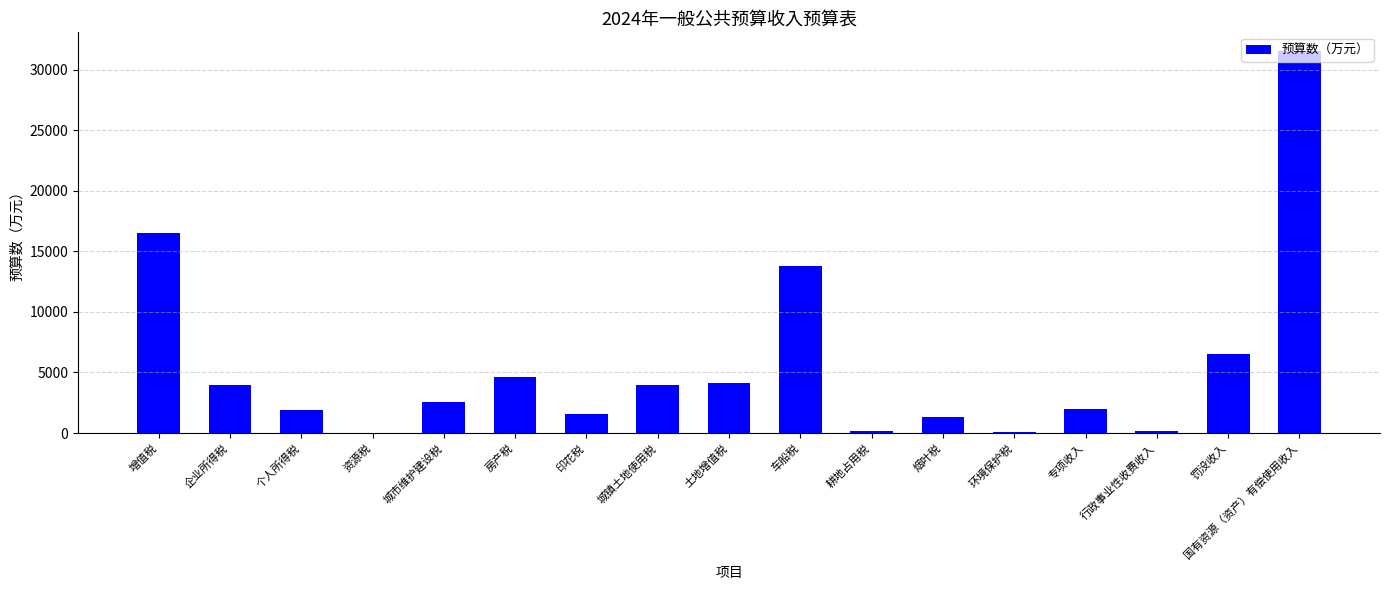

Where is the data nearest to the value 15765?

增值税